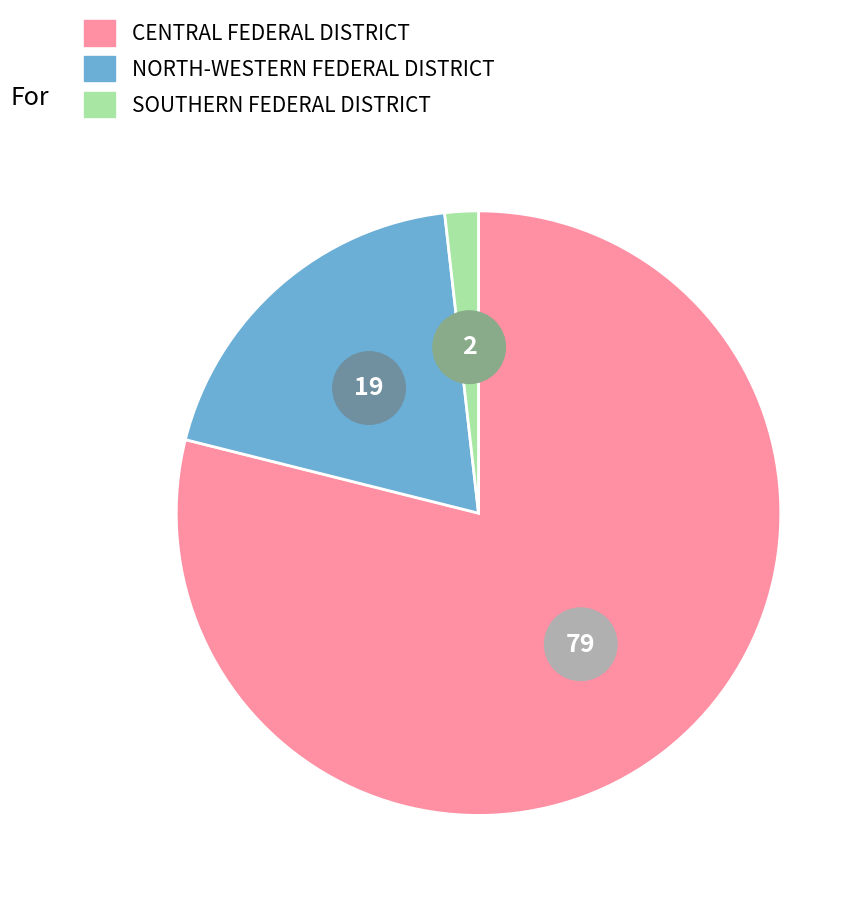

What percentage is the NORTH-WESTERN FEDERAL DISTRICT slice, to the nearest percent?

19%